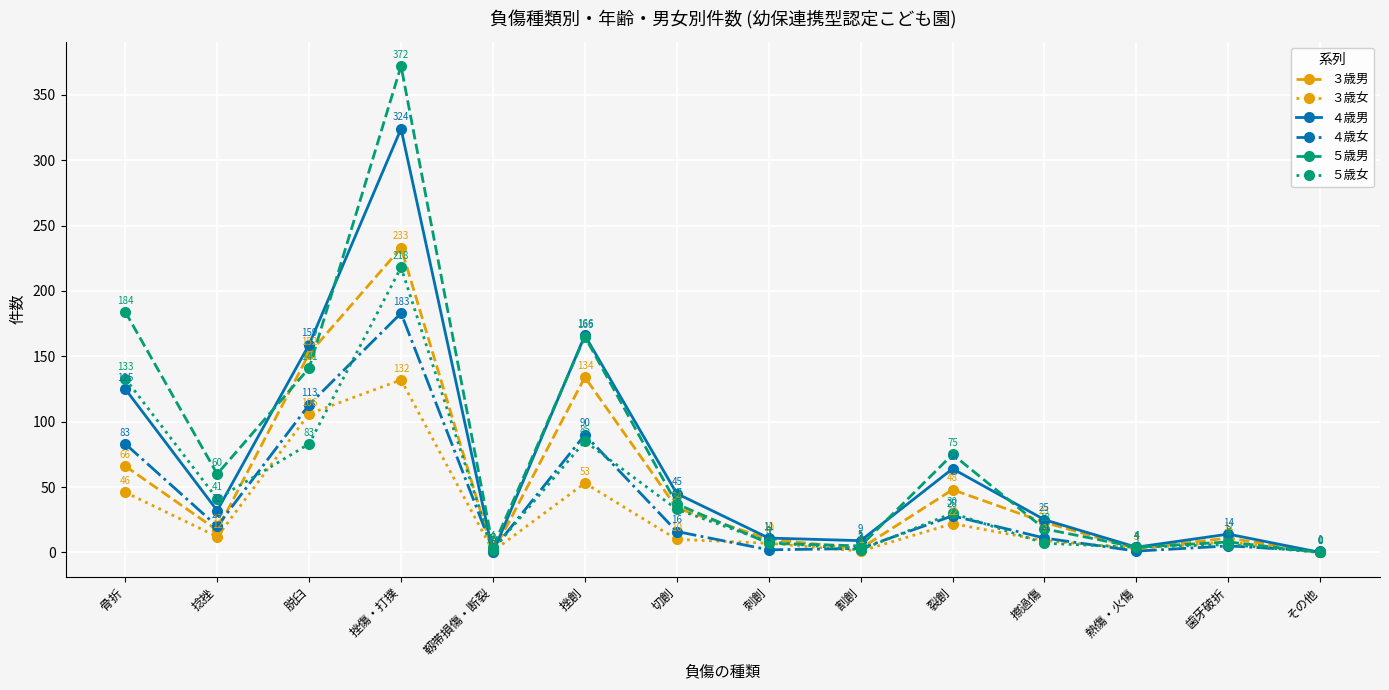

What is the maximum value shown in the chart?

372